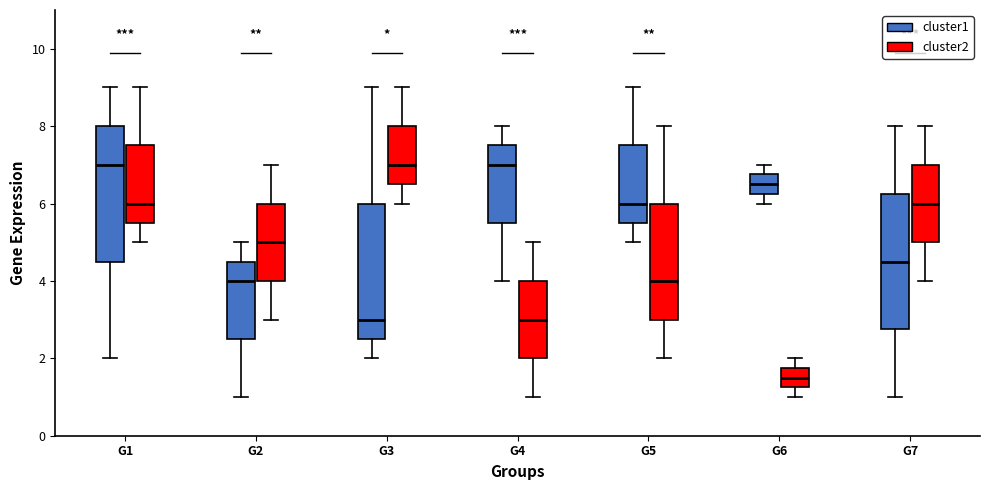

Where does the lower whisker of the box for G3 (cluster2) end on the y-axis? The values are not printed on the chart, so give them approximately, as read against the axis.

6.0